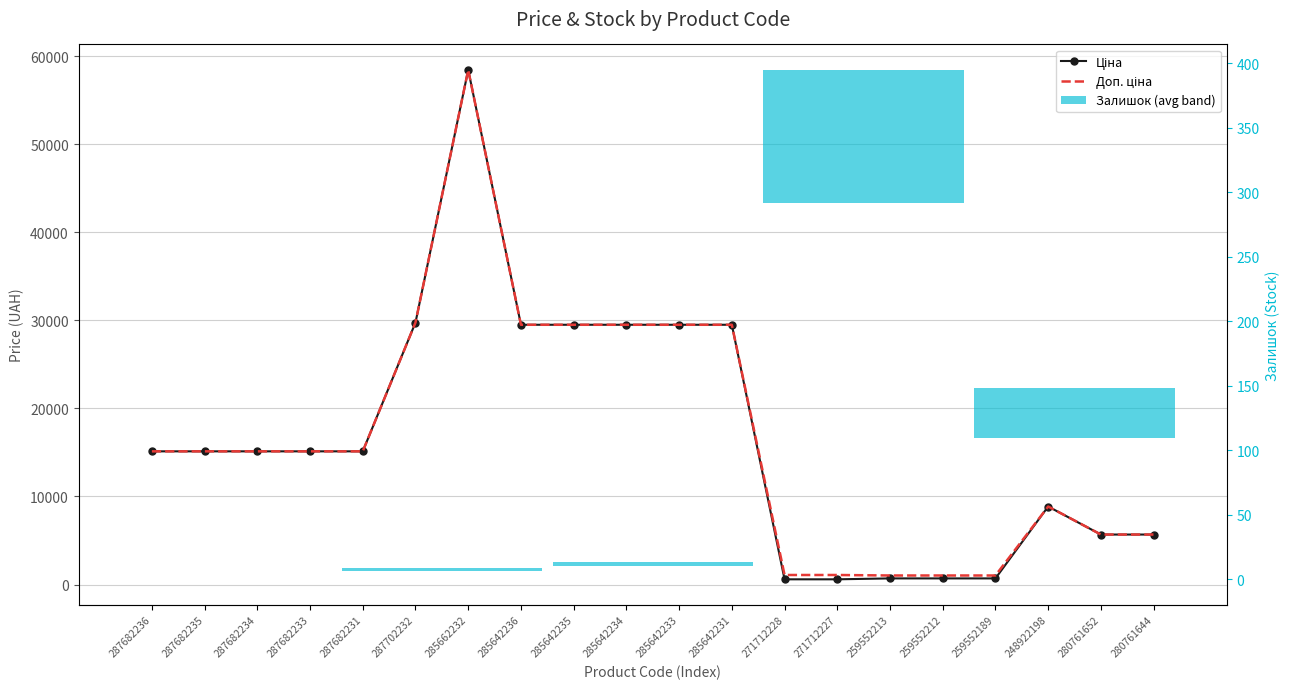

Is the value of Залишок at 287682234 greater than the value of Доп. ціна at 285642231?

No